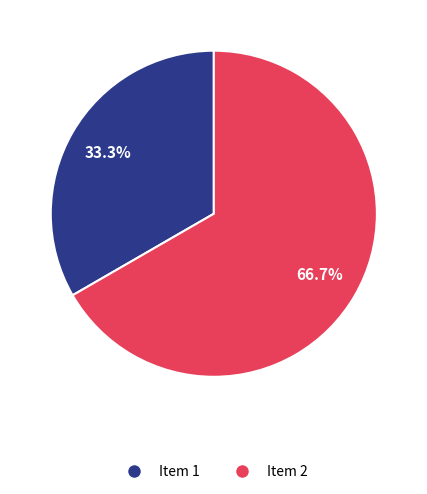

To the nearest percent, what is the average slice percentage?

50%